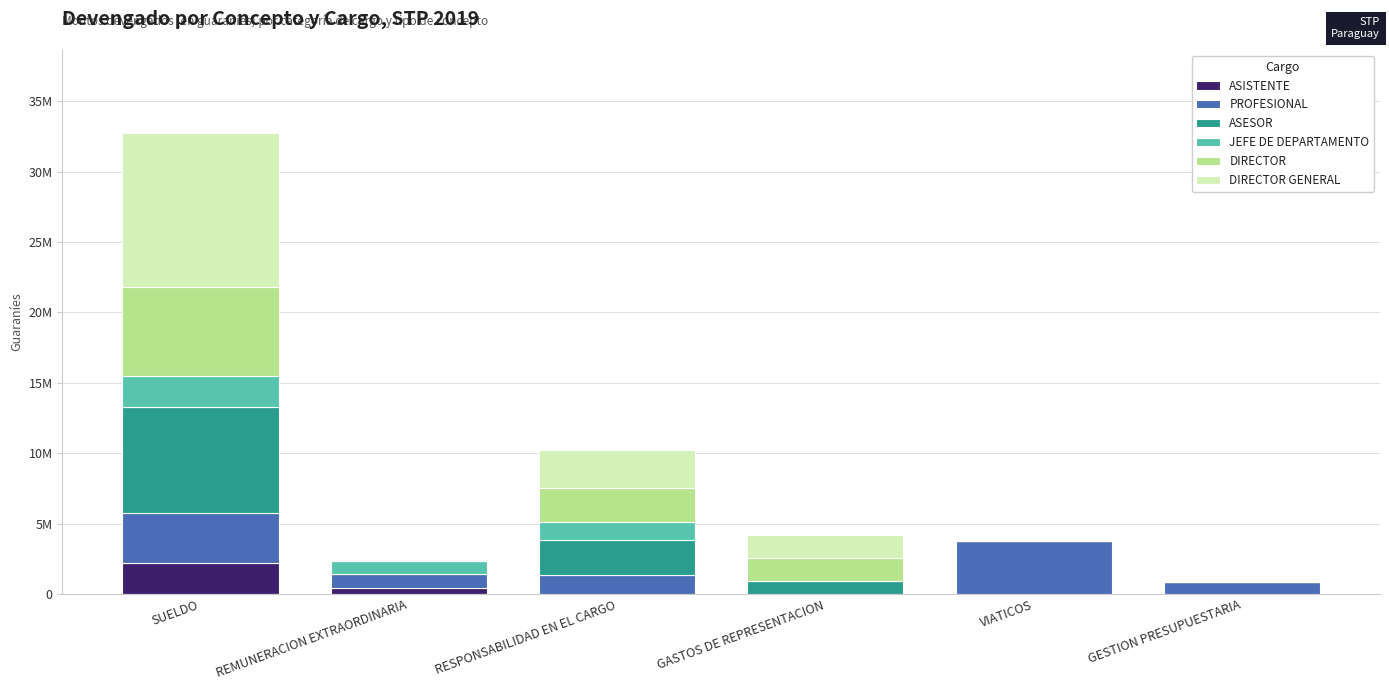

Rank the categories by DIRECTOR GENERAL value from lowest to highest.

REMUNERACION EXTRAORDINARIA, VIATICOS, GESTION PRESUPUESTARIA, GASTOS DE REPRESENTACION, RESPONSABILIDAD EN EL CARGO, SUELDO